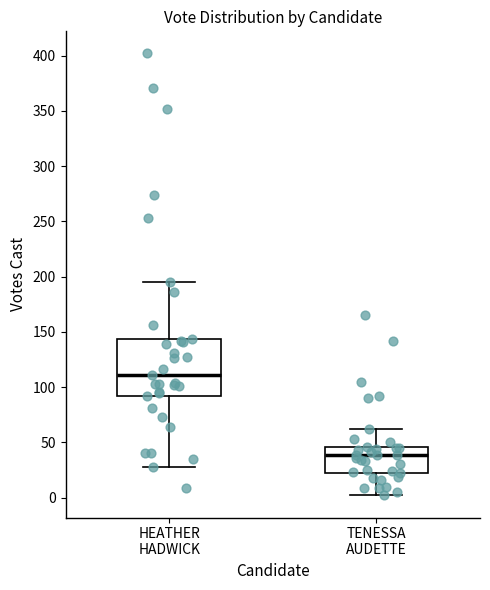

Which box is the tallest, from its lower edge to its upper edge?

HEATHER HADWICK